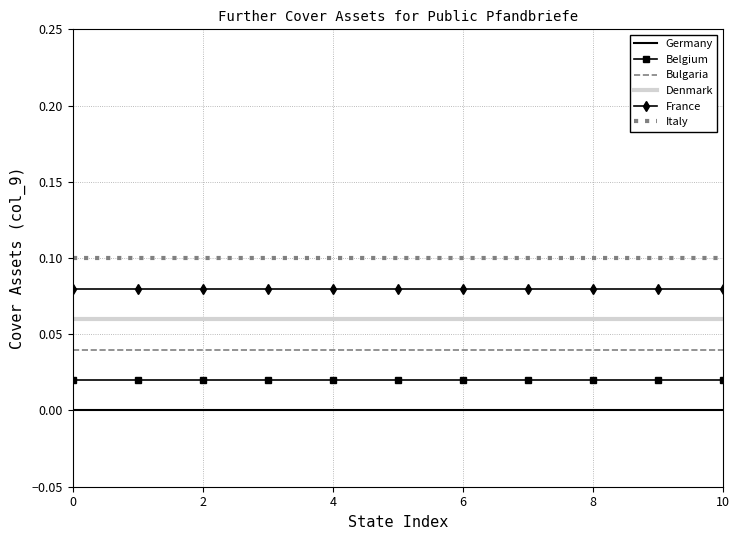

True or false: Italy and Denmark cross at least once.

False